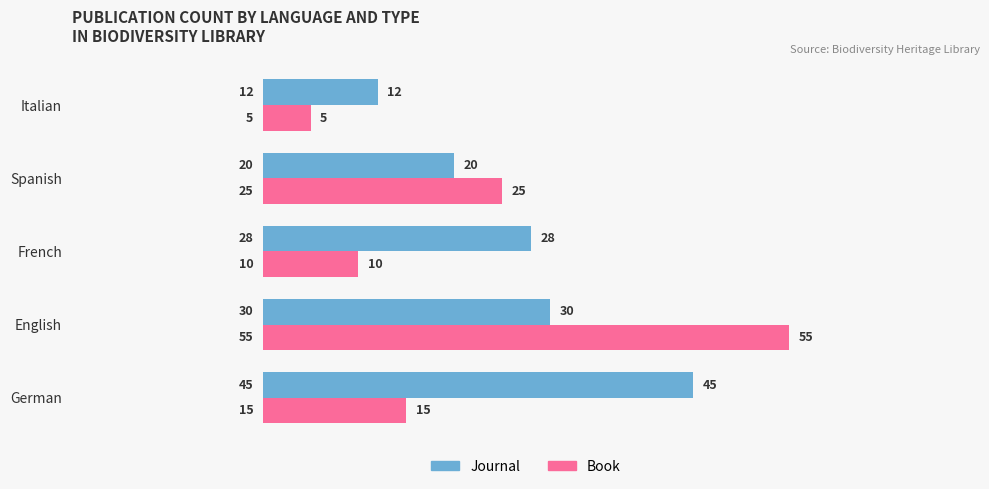

Where is Book nearest to the value 30?

Spanish